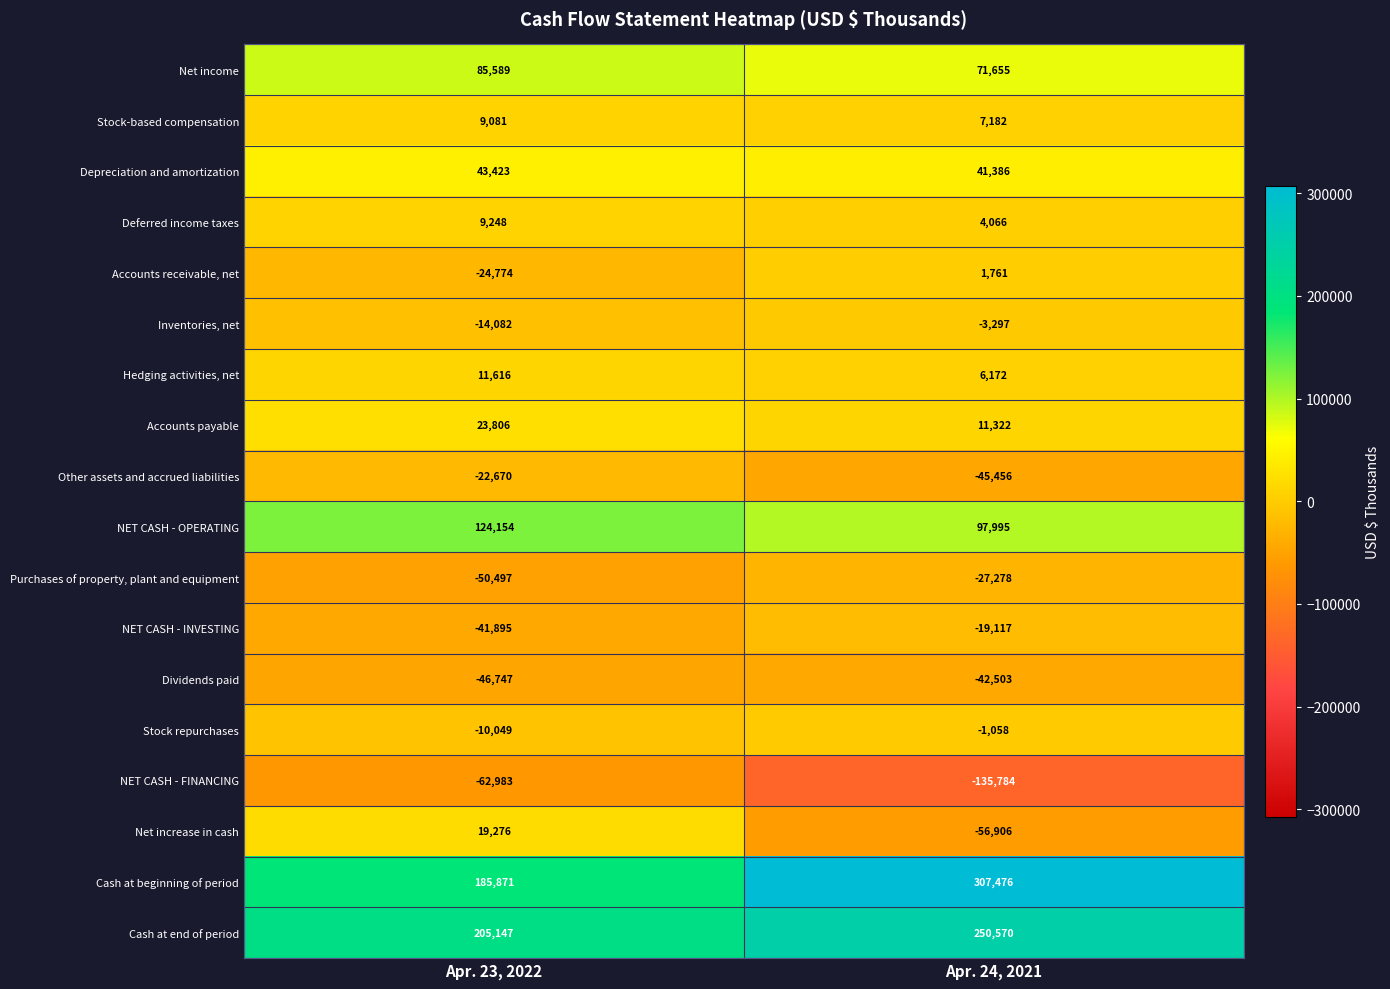

Which series has the largest total across all categories?

Cash at beginning of period